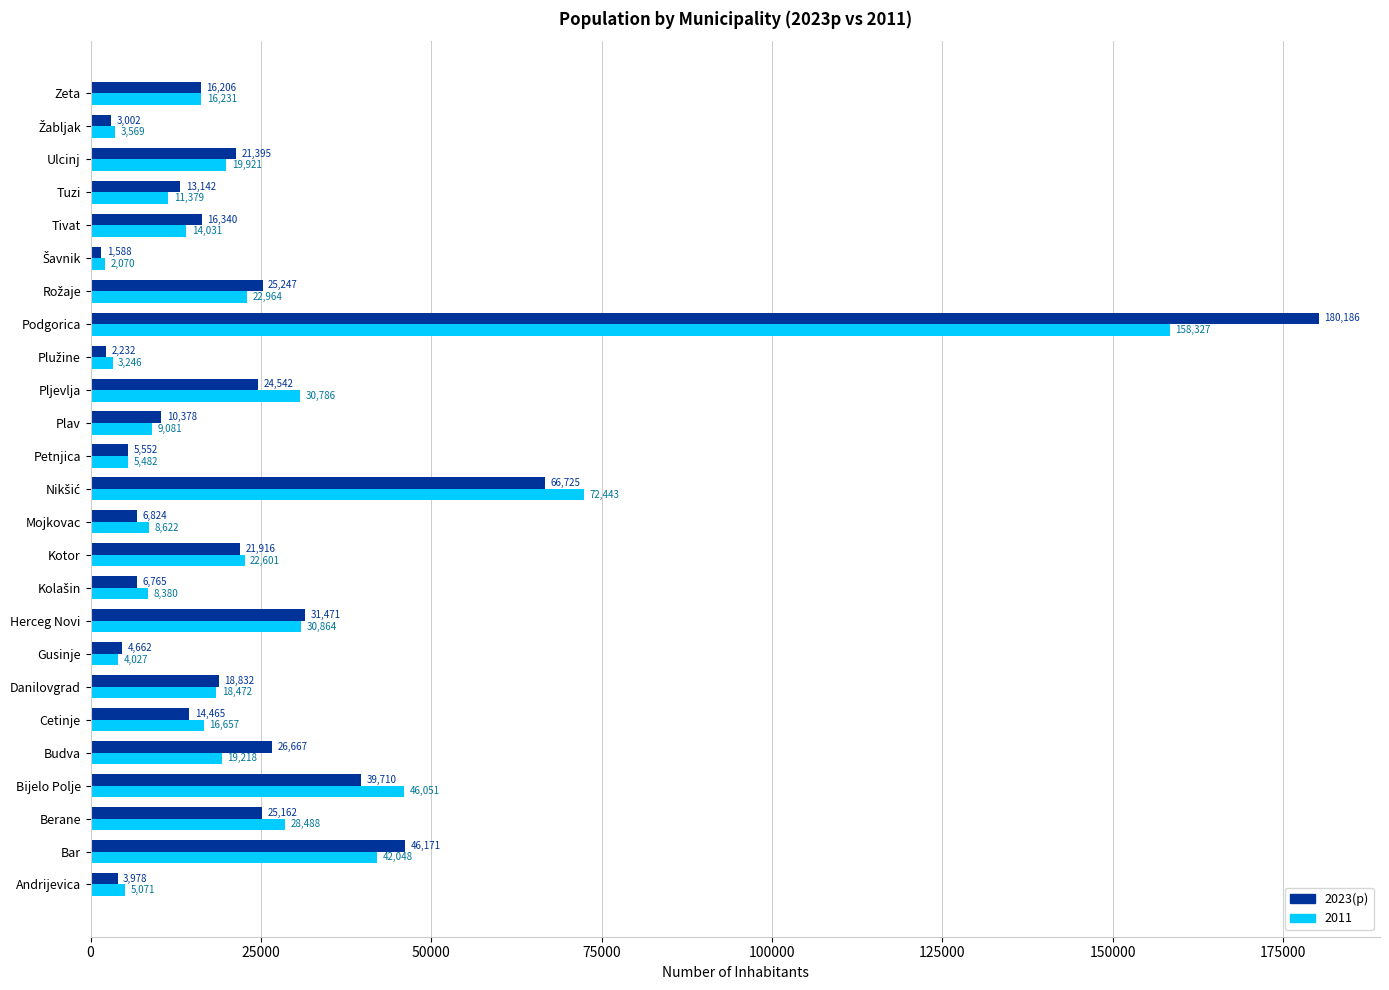

True or false: 2023(p) has a value of 278332 at Podgorica.

False